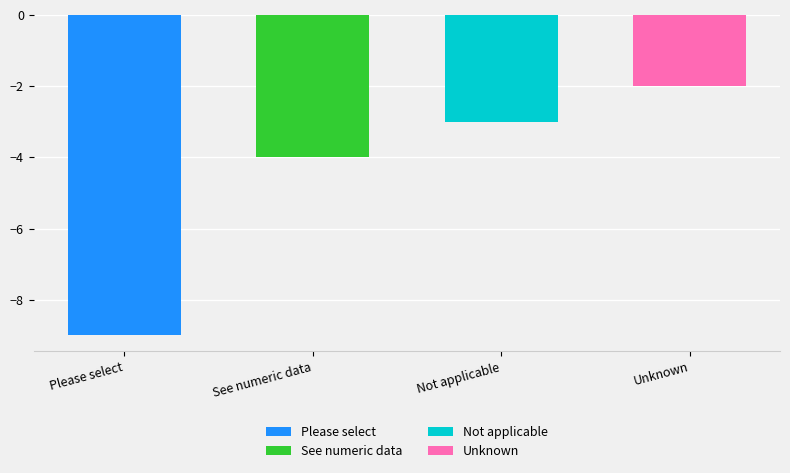

Where does the data first go above -3?

Unknown